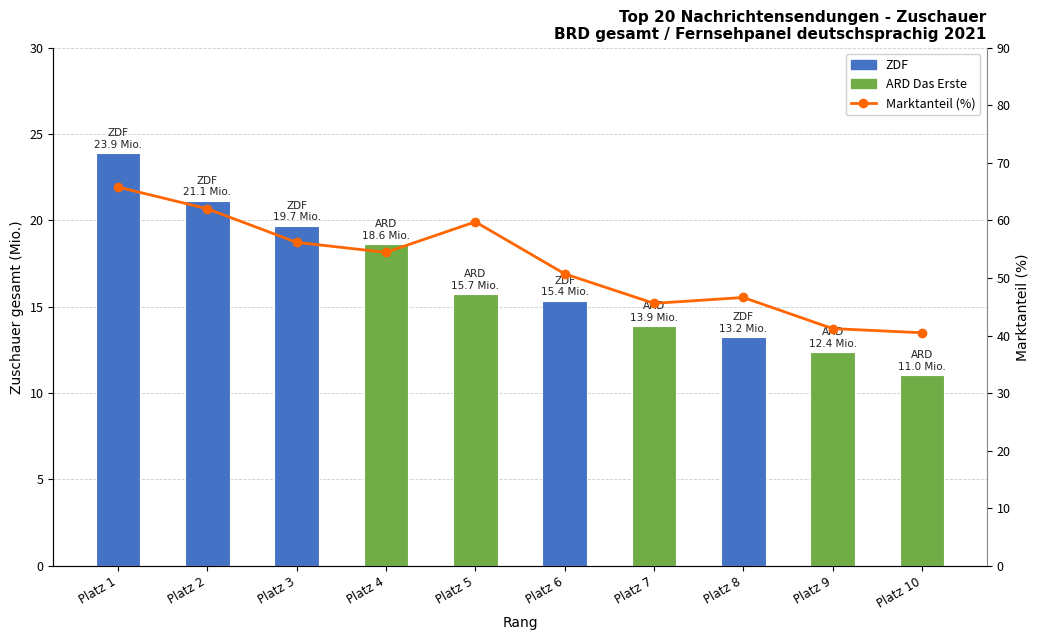

What is the change in value from Platz 1 to Platz 2?

-3.8